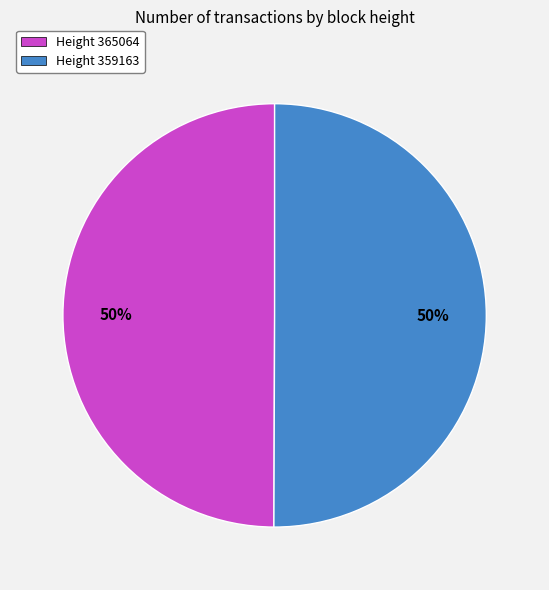

To the nearest percent, what portion does Height 359163 represent?

50%